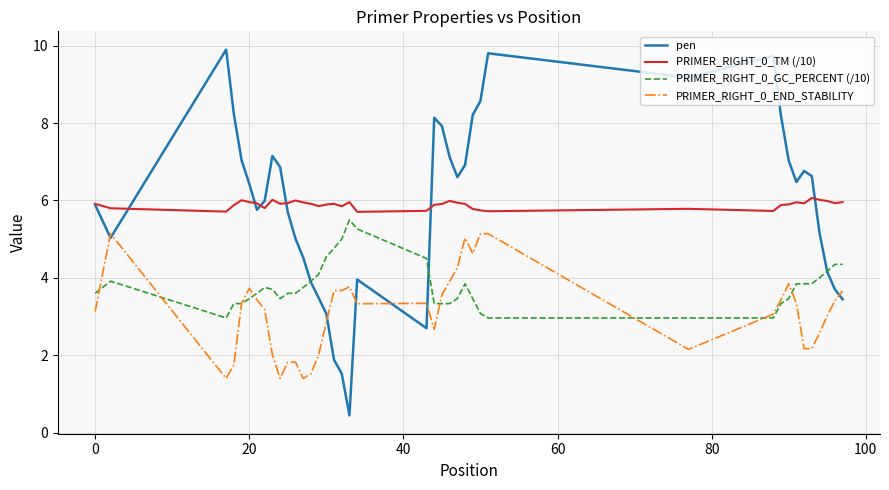

What is the smallest value displayed?

0.4